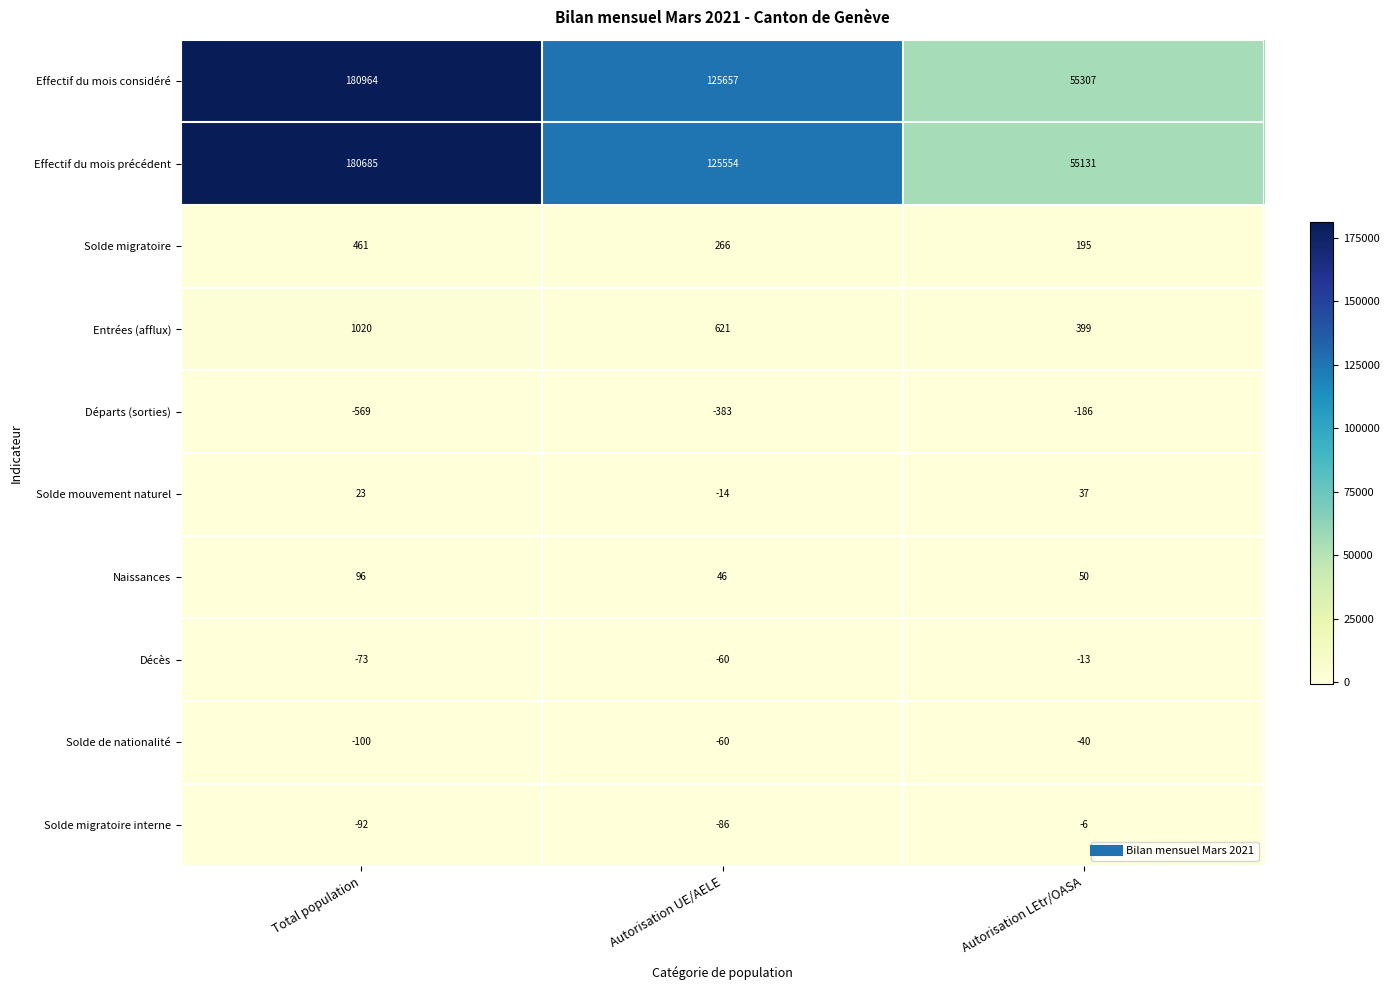

Reading left to right, extract all data points from this chart.

Effectif du mois considéré: 180964	125657	55307
Effectif du mois précédent: 180685	125554	55131
Solde migratoire: 461	266	195
Entrées (afflux): 1020	621	399
Départs (sorties): -569	-383	-186
Solde mouvement naturel: 23	-14	37
Naissances: 96	46	50
Décès: -73	-60	-13
Solde de nationalité: -100	-60	-40
Solde migratoire interne: -92	-86	-6